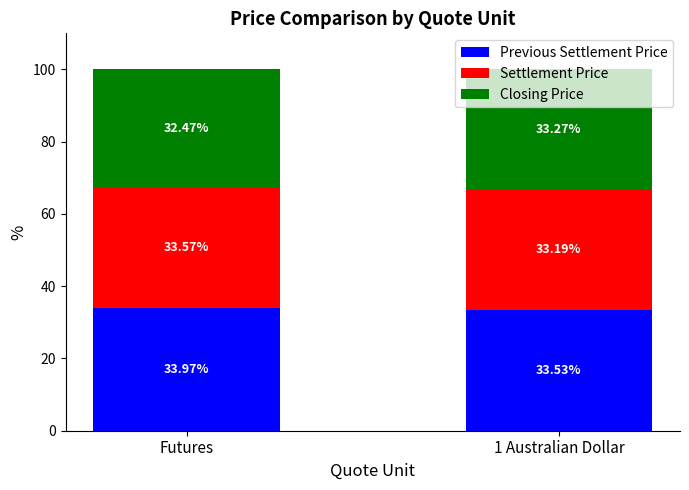

What is the total value across all series at 1 Australian Dollar?

100.0